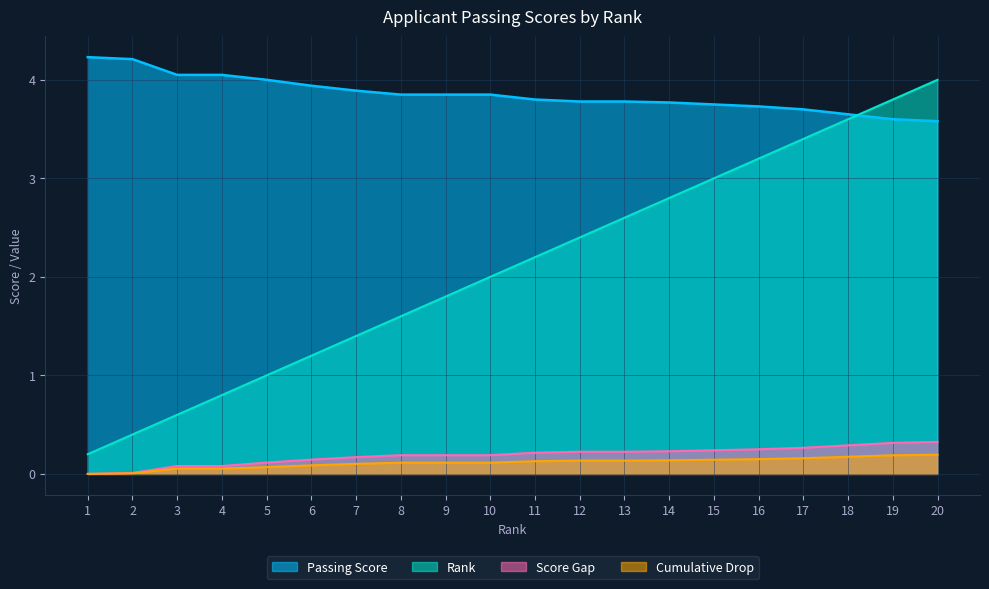

How many lines are shown in the chart?

4